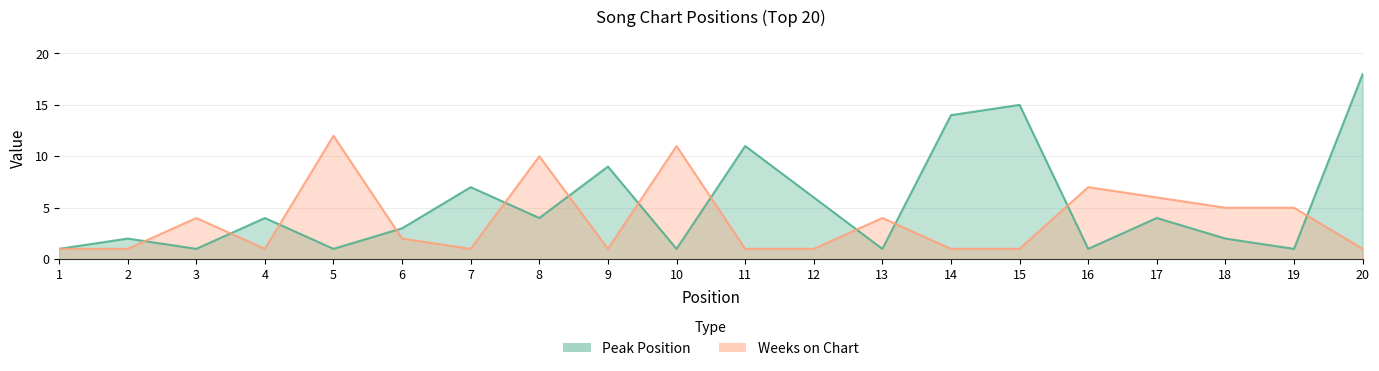

Which series has the widest spread of values?

Peak Position